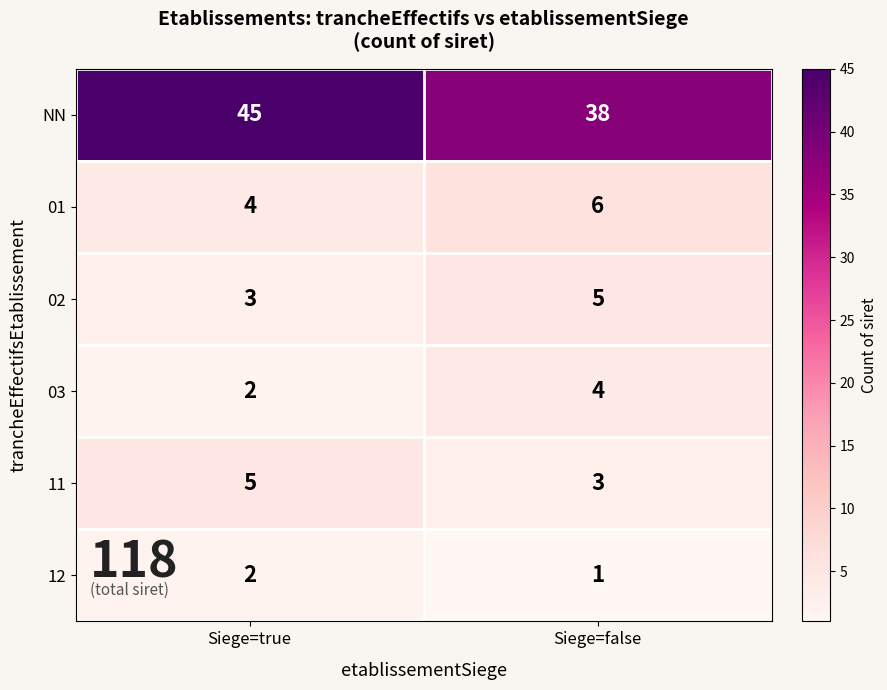

Which category has the lowest value across all series?

Siege=false